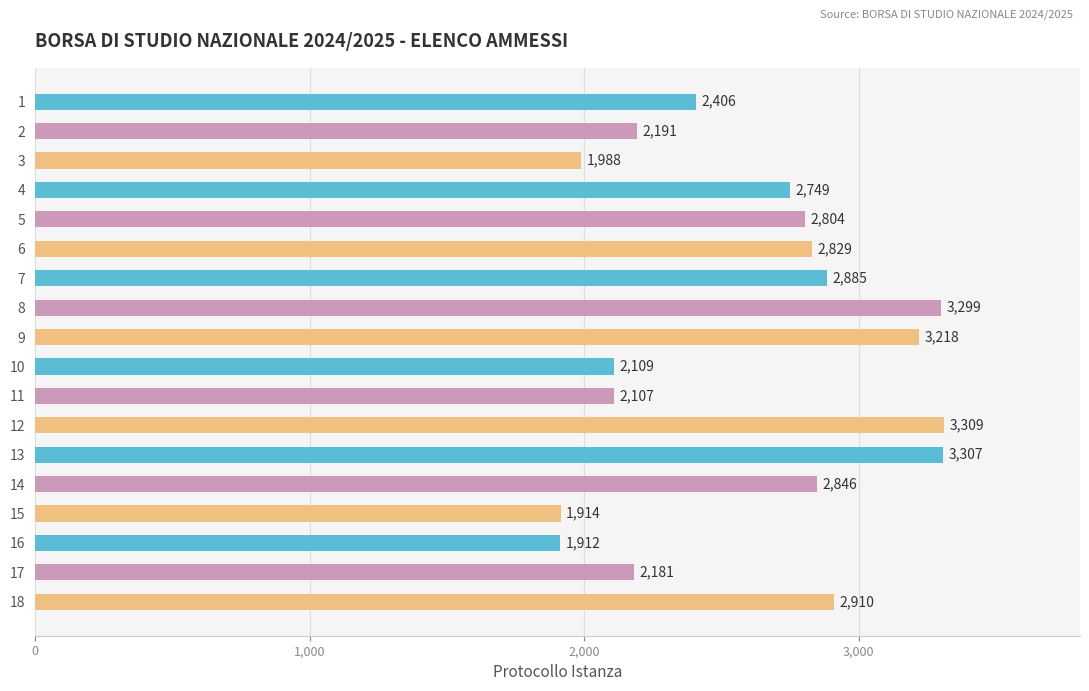

How many data points are less than 2804?

9